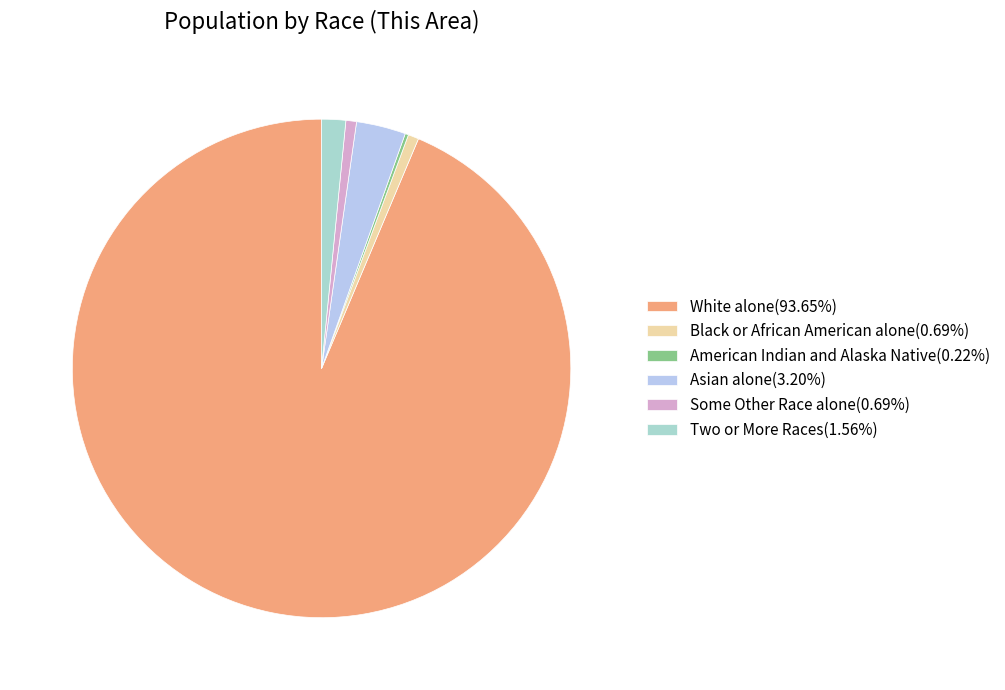

How many segments does this pie chart have?

6